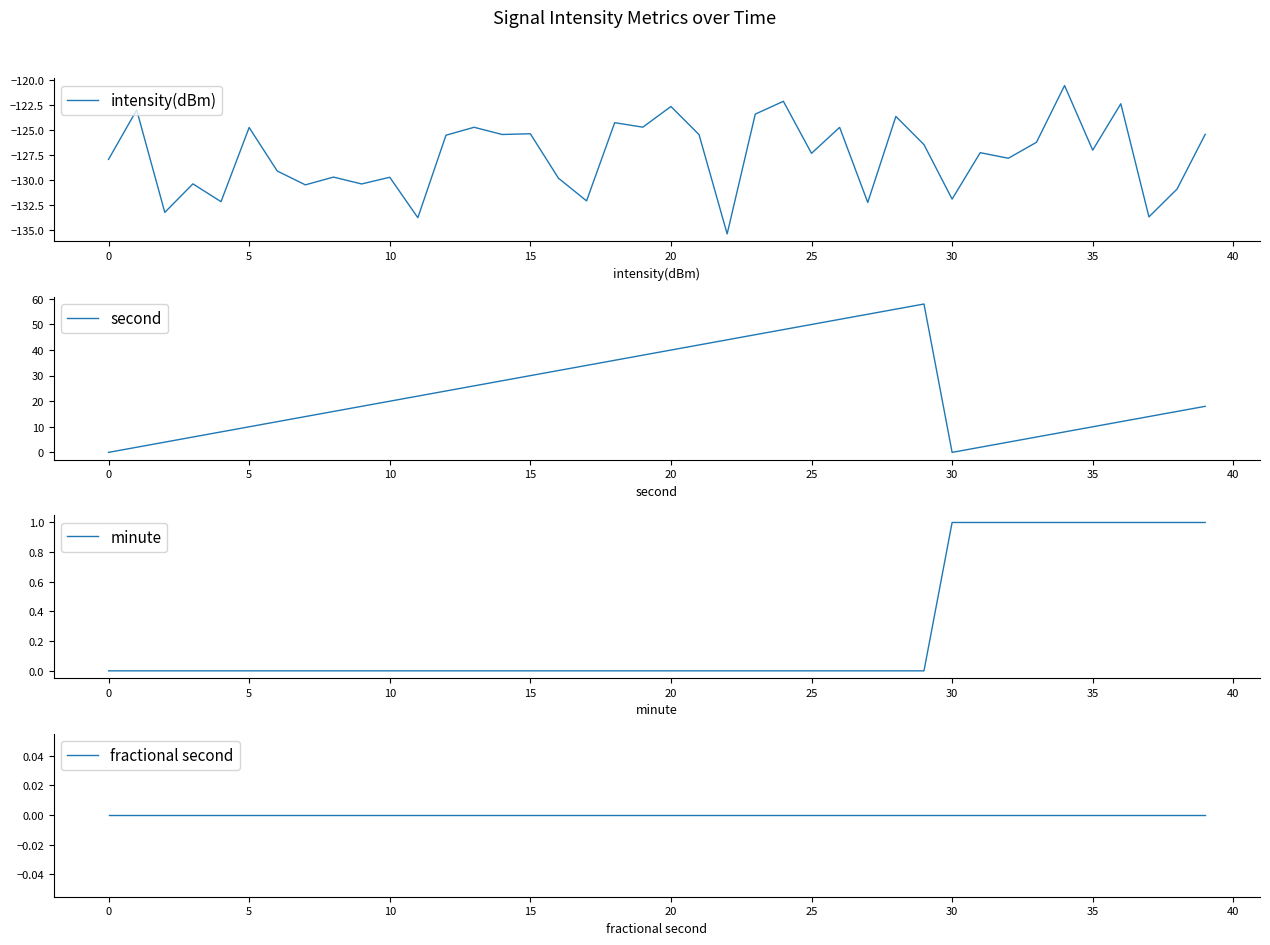

What are all the series names shown in the legend?

intensity(dBm), second, minute, fractional second